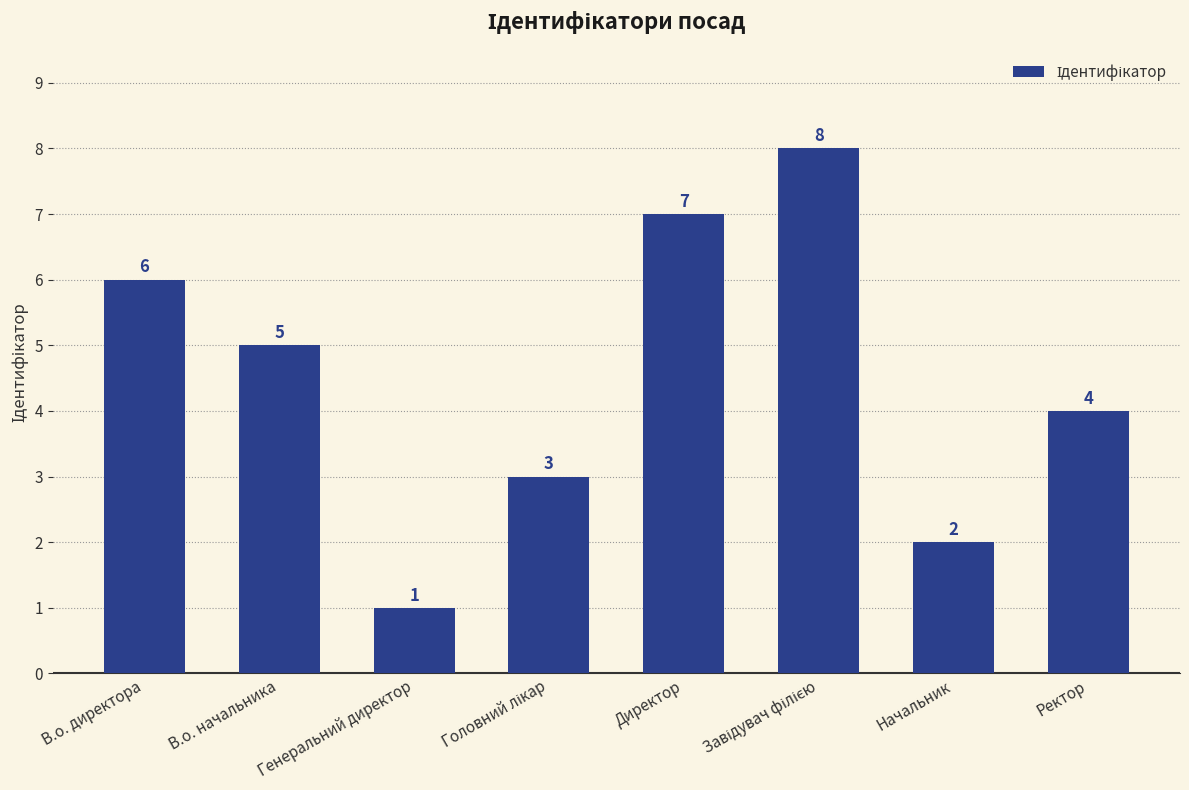

What is the label of the 7th bar from the right?

В.о. начальника